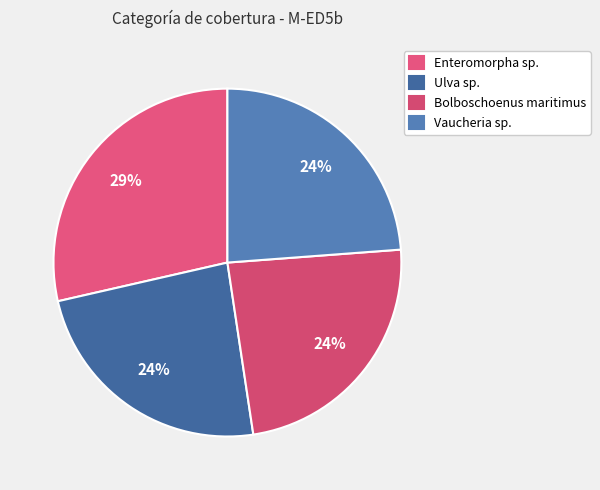

True or false: Ulva sp. accounts for 24% of the total.

True